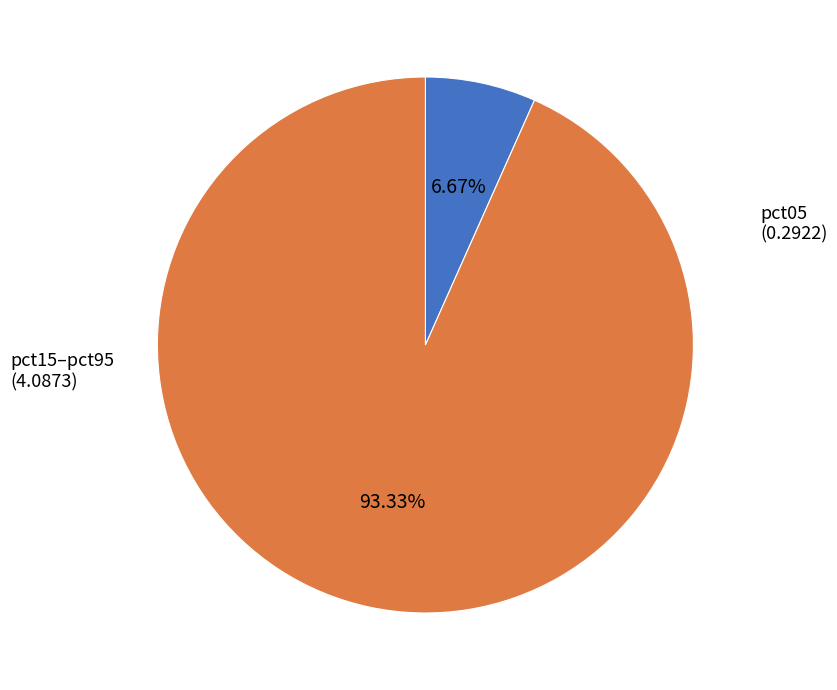

Count the number of slices in the pie.

2